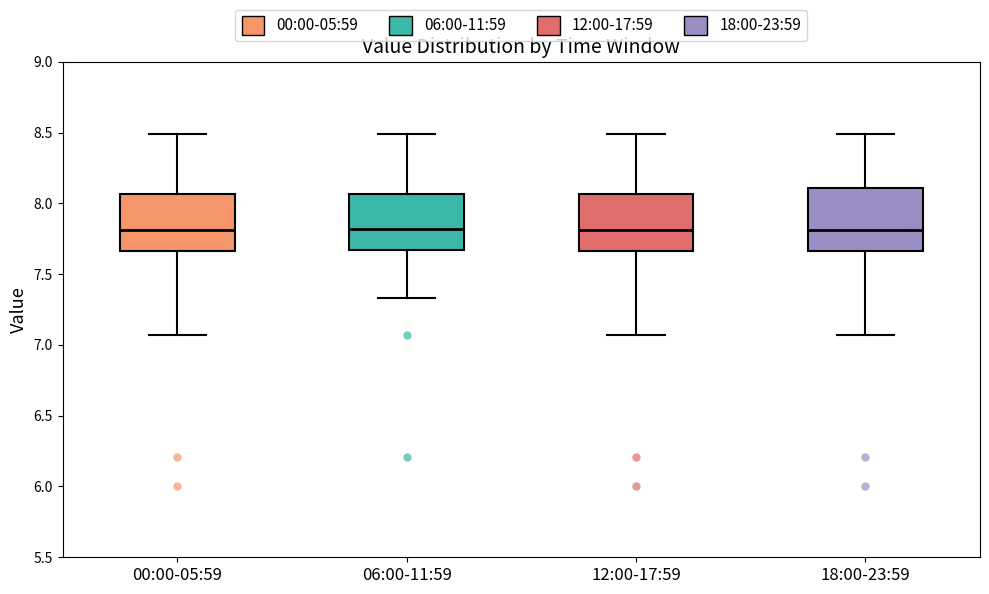

Reading left to right, read every box against the y-axis: the position of its median line, the range the box covers, and the ends of its whiskers. The values are not printed on the chart, so give them approximately, as read against the axis.

00:00-05:59: median 7.80, box 7.65 to 8.05, whiskers 7.05 to 8.50
06:00-11:59: median 7.80, box 7.65 to 8.05, whiskers 7.35 to 8.50
12:00-17:59: median 7.80, box 7.65 to 8.05, whiskers 7.05 to 8.50
18:00-23:59: median 7.80, box 7.65 to 8.10, whiskers 7.05 to 8.50